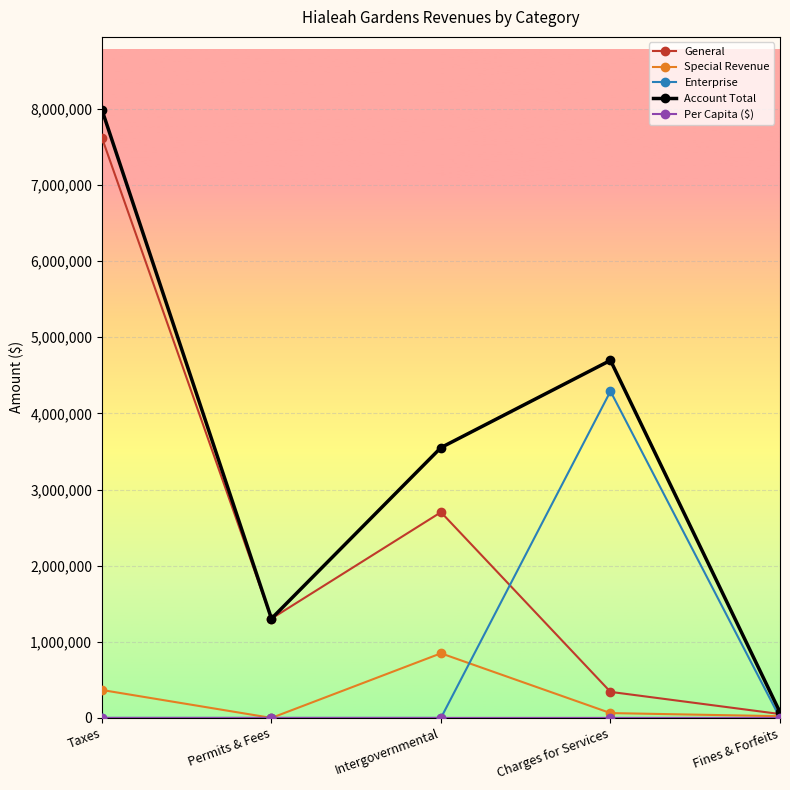

At how many categories does at least one series exceed 7595899?

1